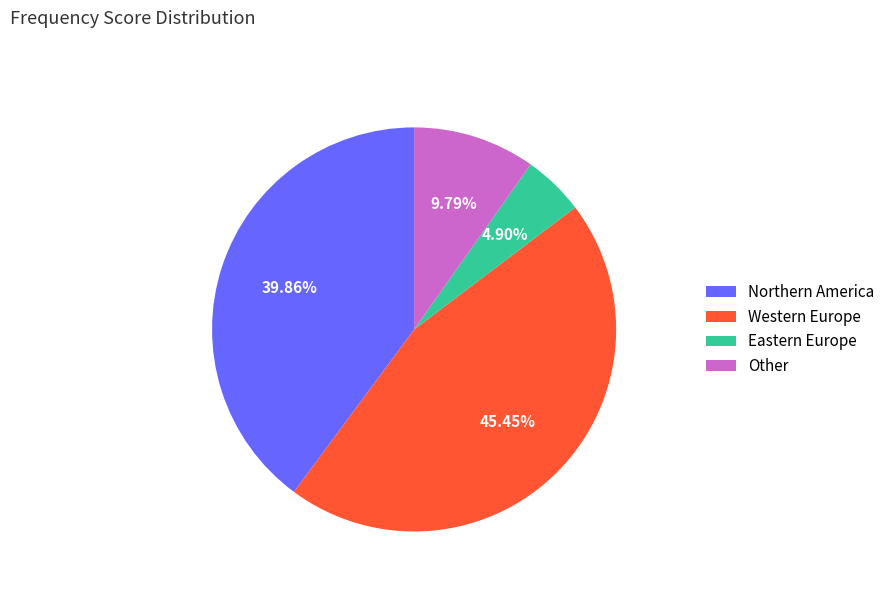

To the nearest percent, what is the difference between the largest and smallest slice percentages?

41%